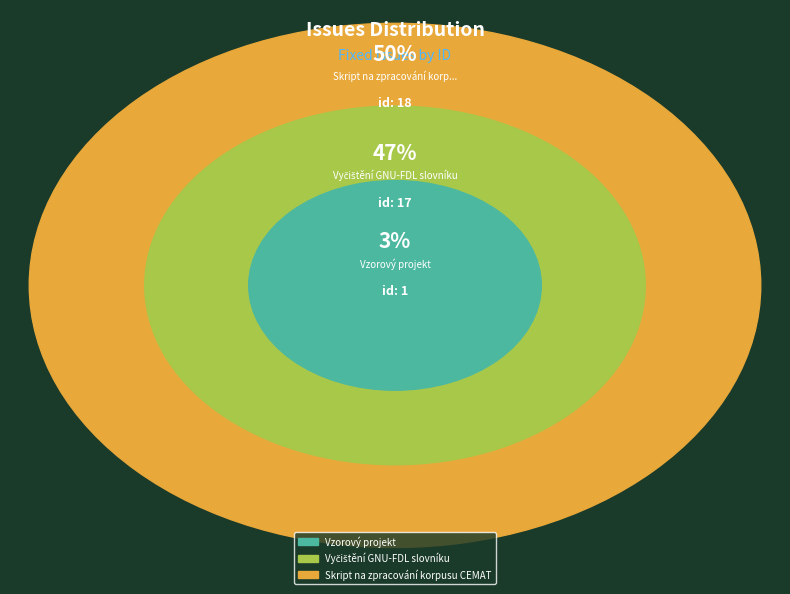

How many segments does this pie chart have?

3